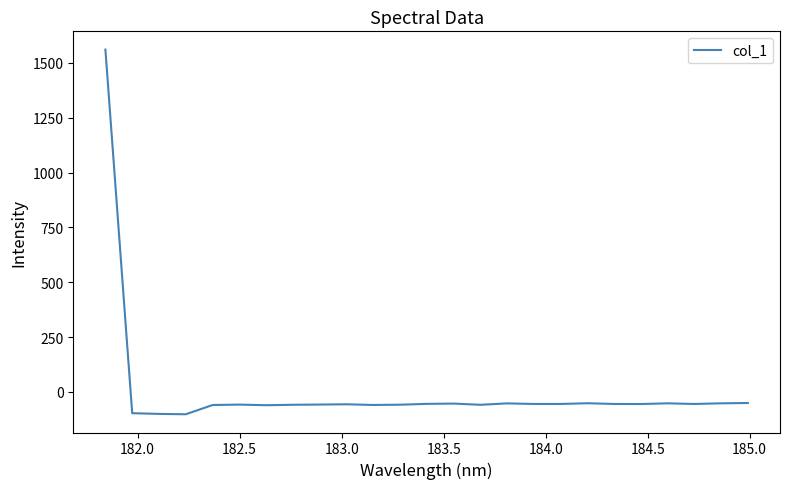

Is this an area chart (filled region under the line)?

No